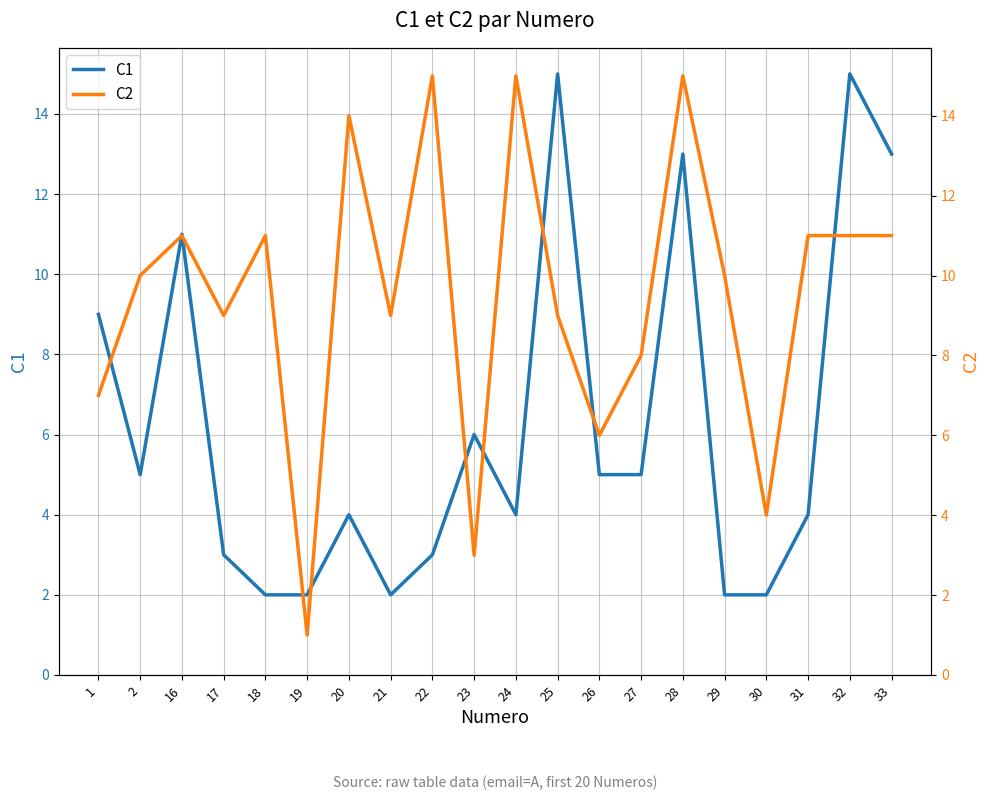

What is the value of the C2 point at the 13th from the left?

6